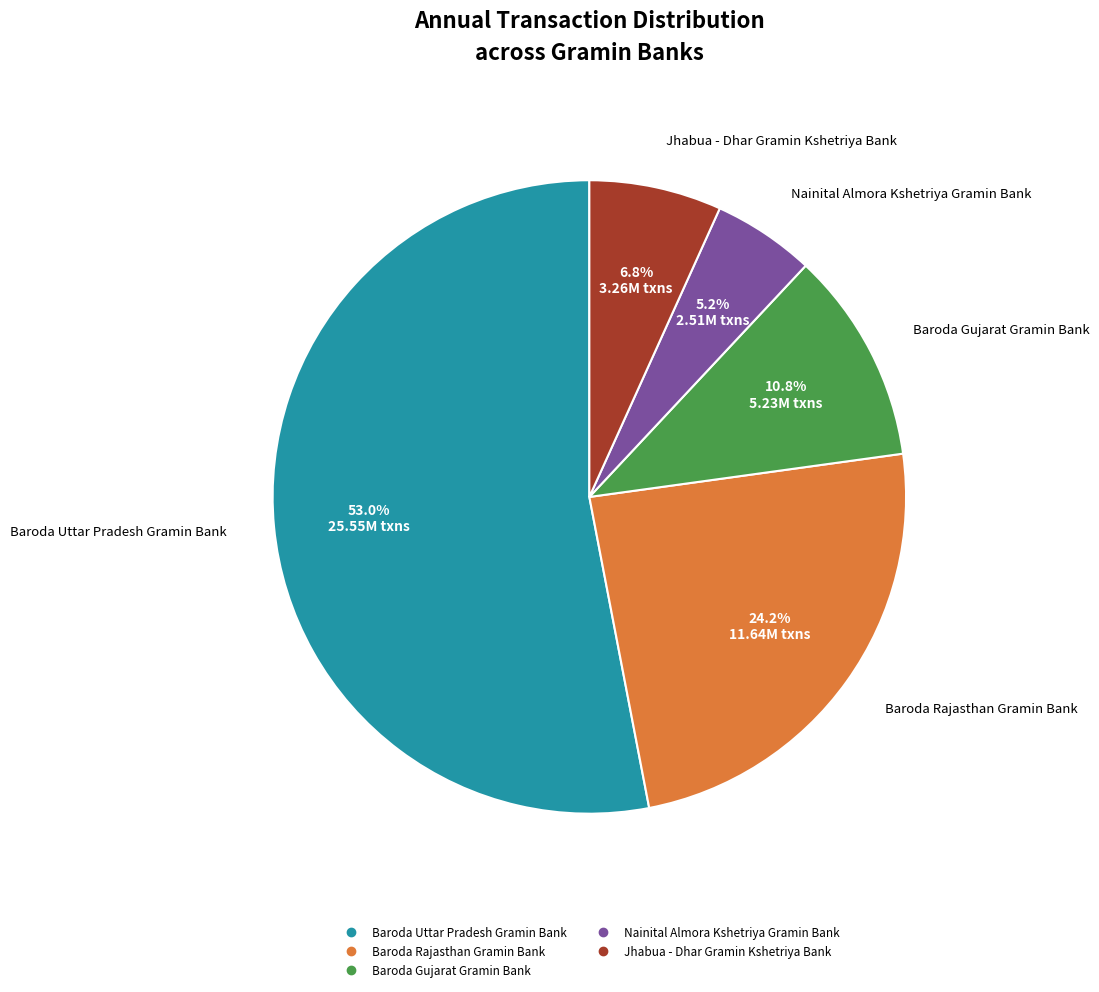

Which category accounts for the majority?

Baroda Uttar Pradesh Gramin Bank